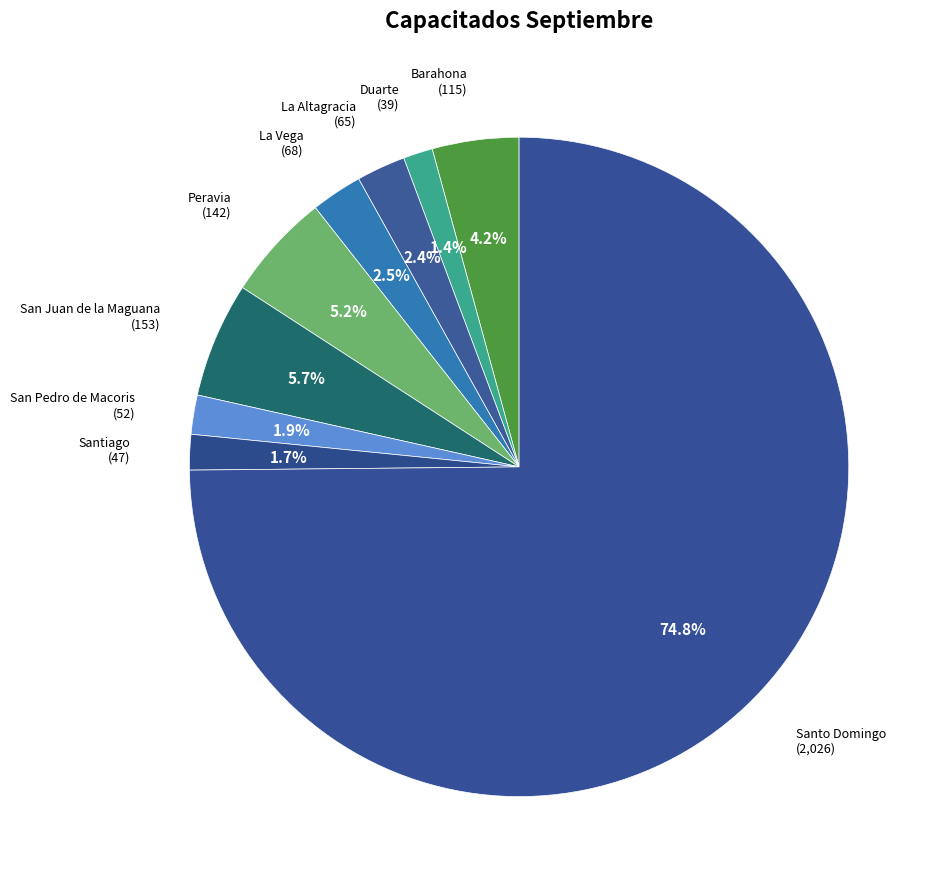

How many segments does this pie chart have?

9